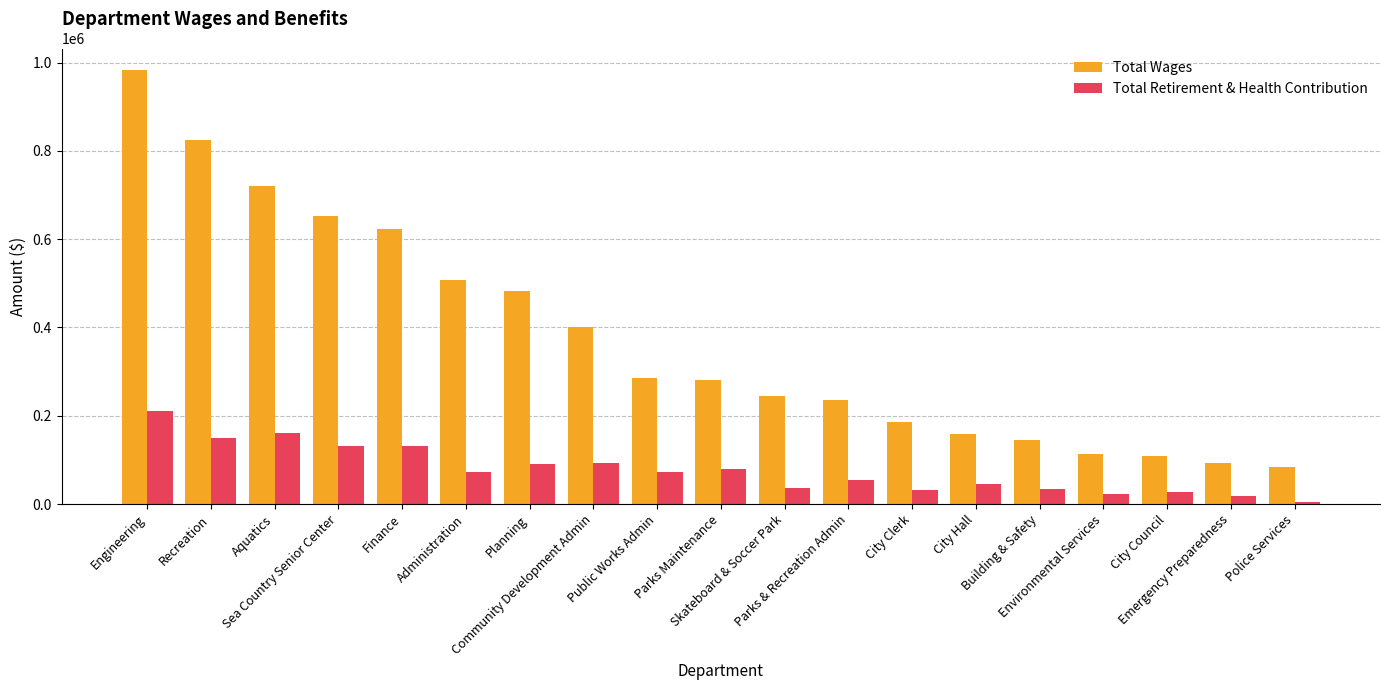

What is the value of the Total Wages bar at the 12th from the left?

235060